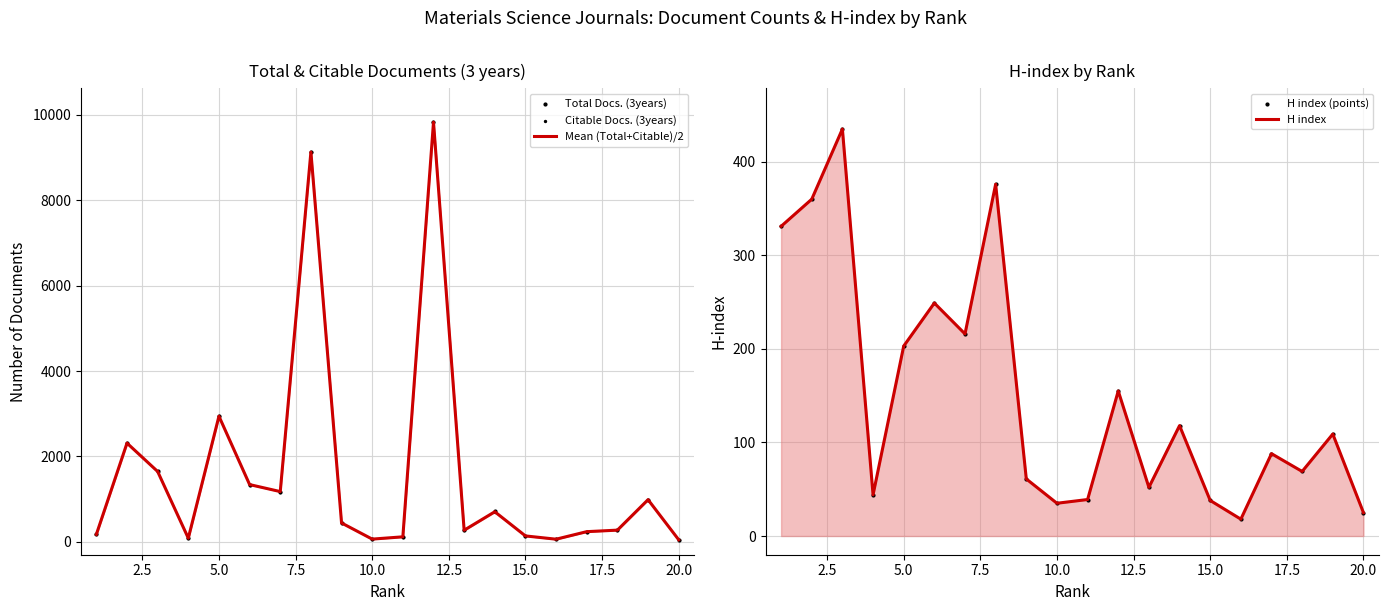

At how many categories does at least one series exceed 4187?

2